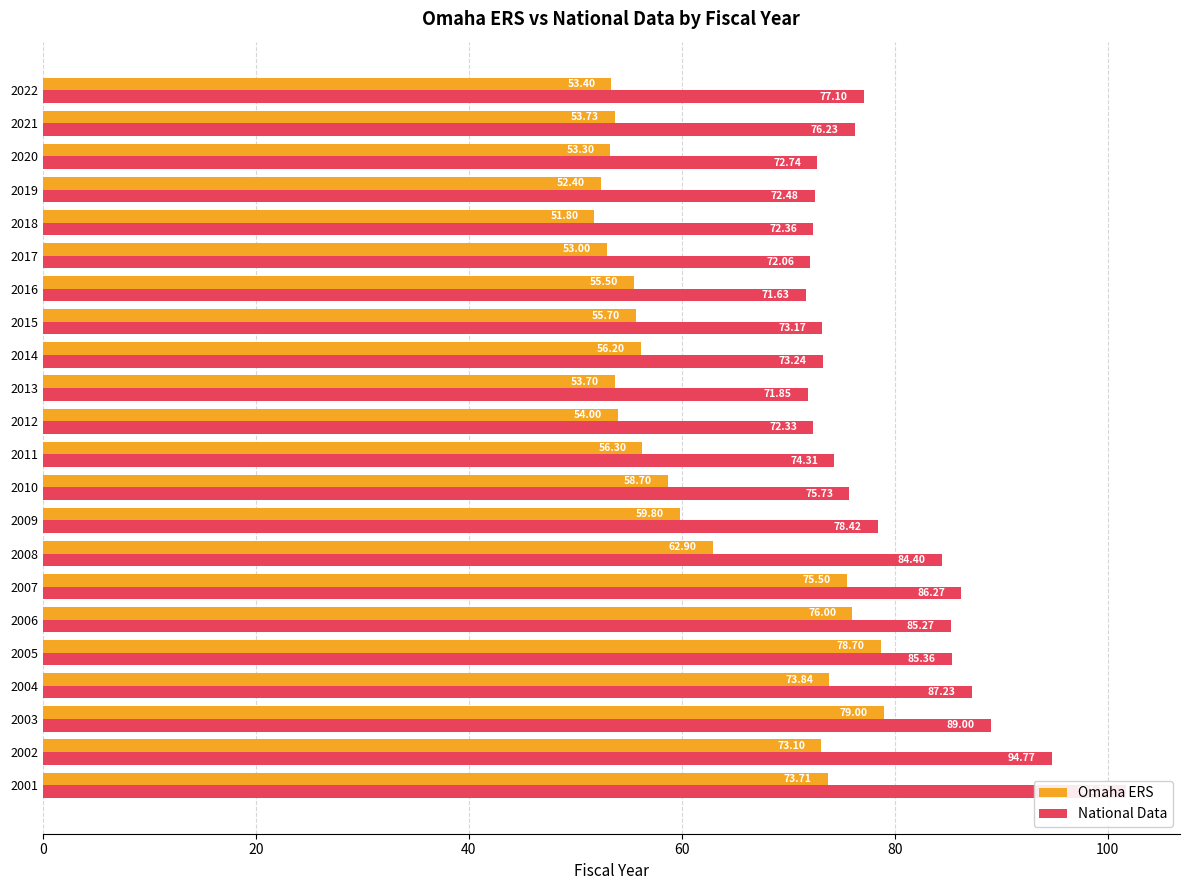

List the series in order of their overall mean, lowest first.

Omaha ERS, National Data